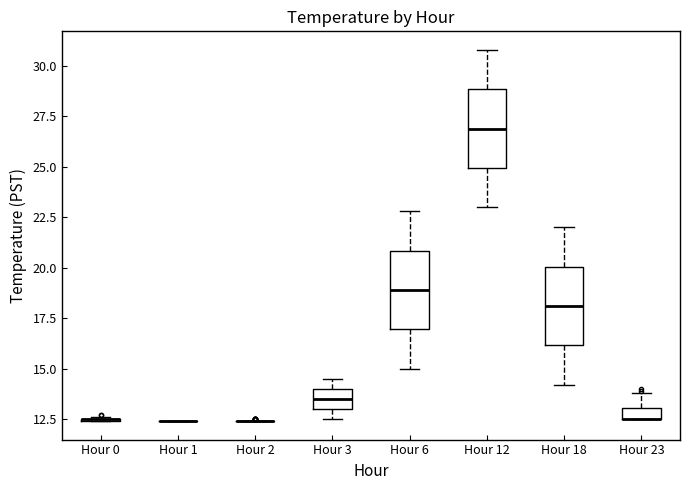

Where is the upper edge of the box for Hour 6 on the y-axis? The values are not printed on the chart, so give them approximately, as read against the axis.

21.0